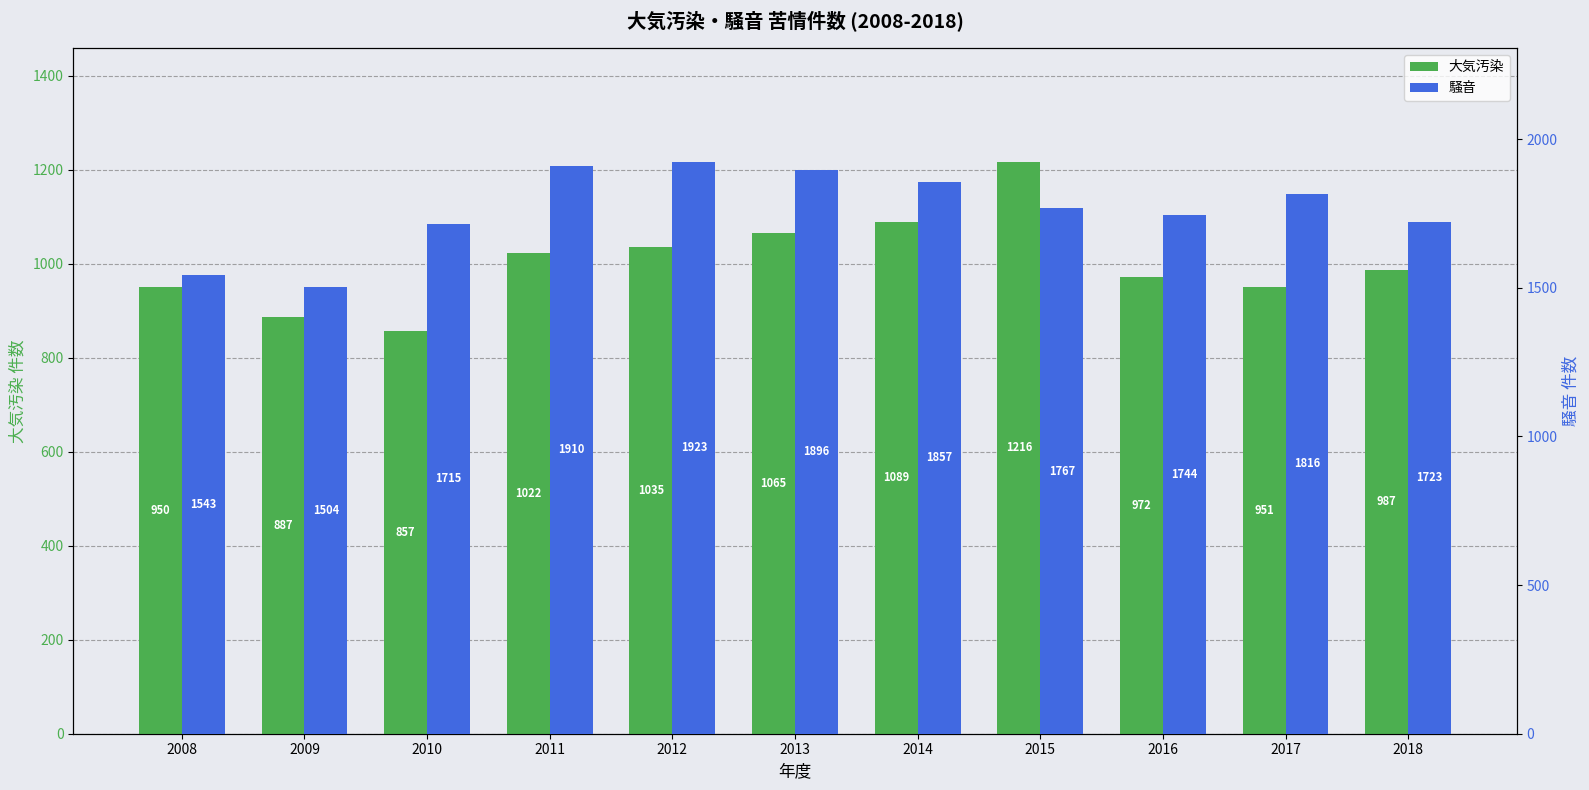

Read the 大気汚染 value at 2014.

1089